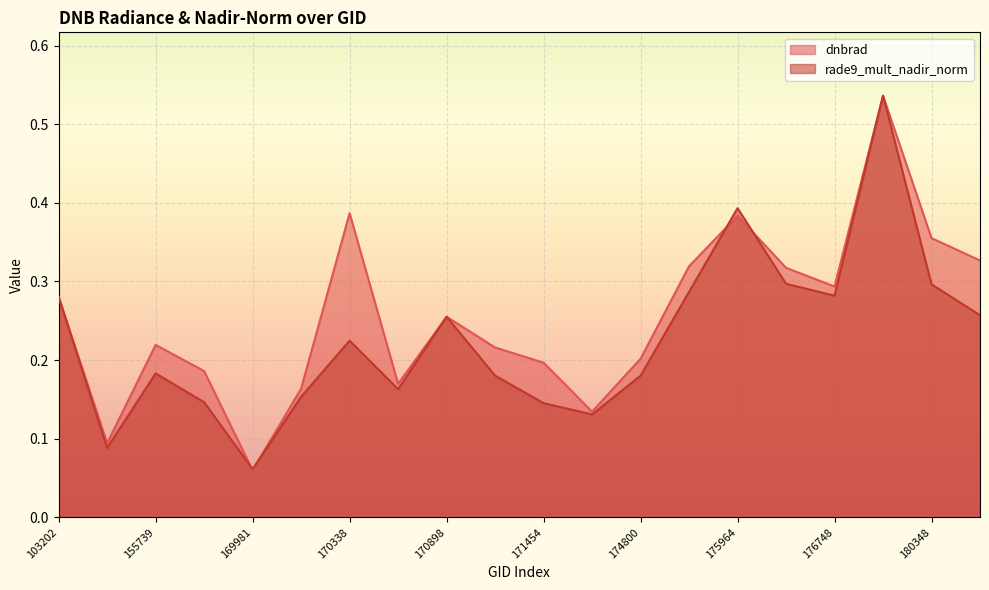

What is the value of the dnbrad point at the 6th from the left?

0.2